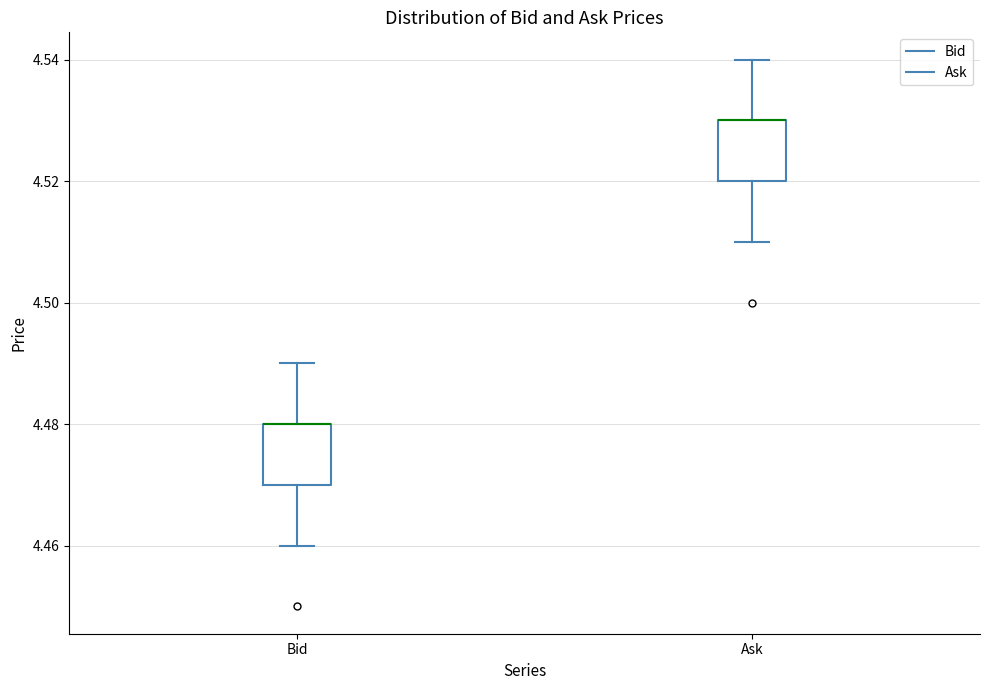

Reading left to right, transcribe this box plot: for each box, give where its median line is, the range the box spans, and where its two whiskers end, as read against the y-axis. The values are not printed on the chart, so give them approximately, as read against the axis.

Bid: median 4.48 (drawn on the box's upper edge), box 4.47 to 4.48, whiskers 4.46 to 4.49
Ask: median 4.53 (drawn on the box's upper edge), box 4.52 to 4.53, whiskers 4.51 to 4.54